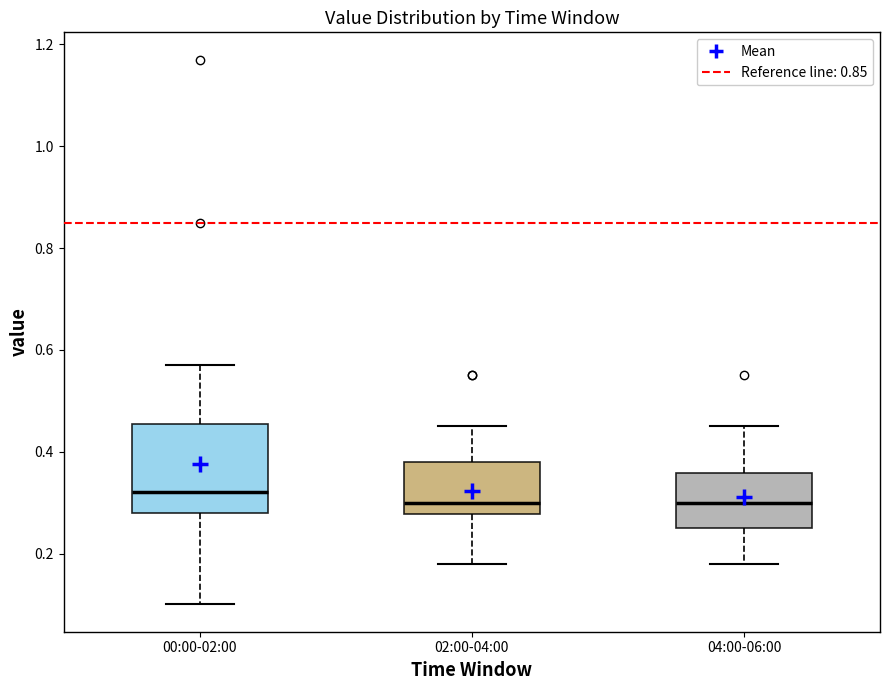

Comparing the boxes themselves (not the whiskers), which one is the tallest?

00:00-02:00